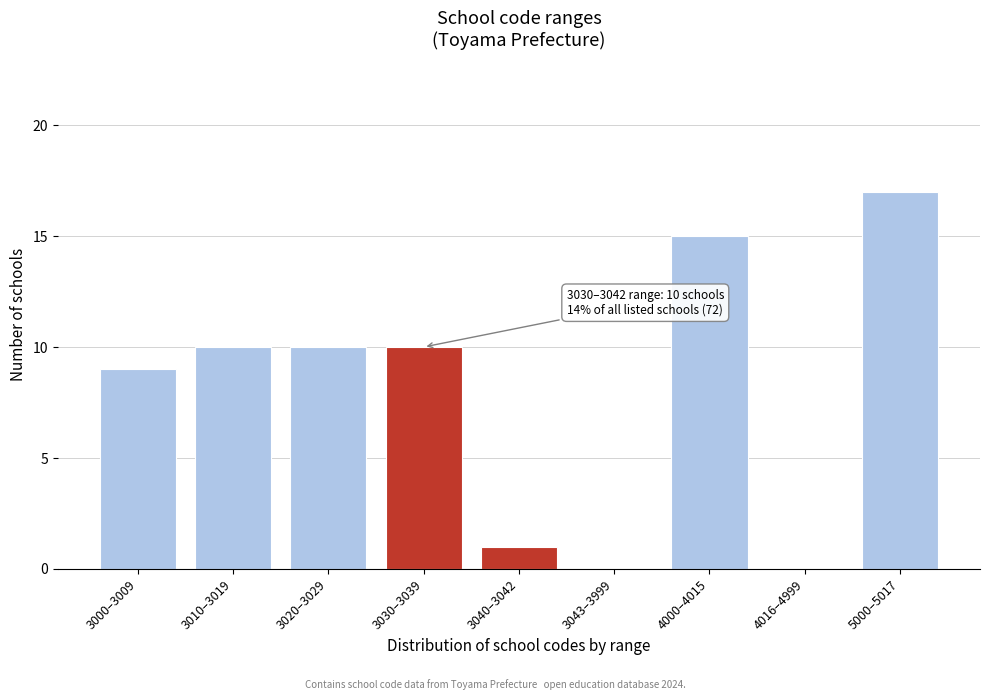

Reading left to right, what are all the values shown in this chart?

3000–3009=9	3010–3019=10	3020–3029=10	3030–3039=10	3040–3042=1	3043–3999=0	4000–4015=15	4016–4999=0	5000–5017=17